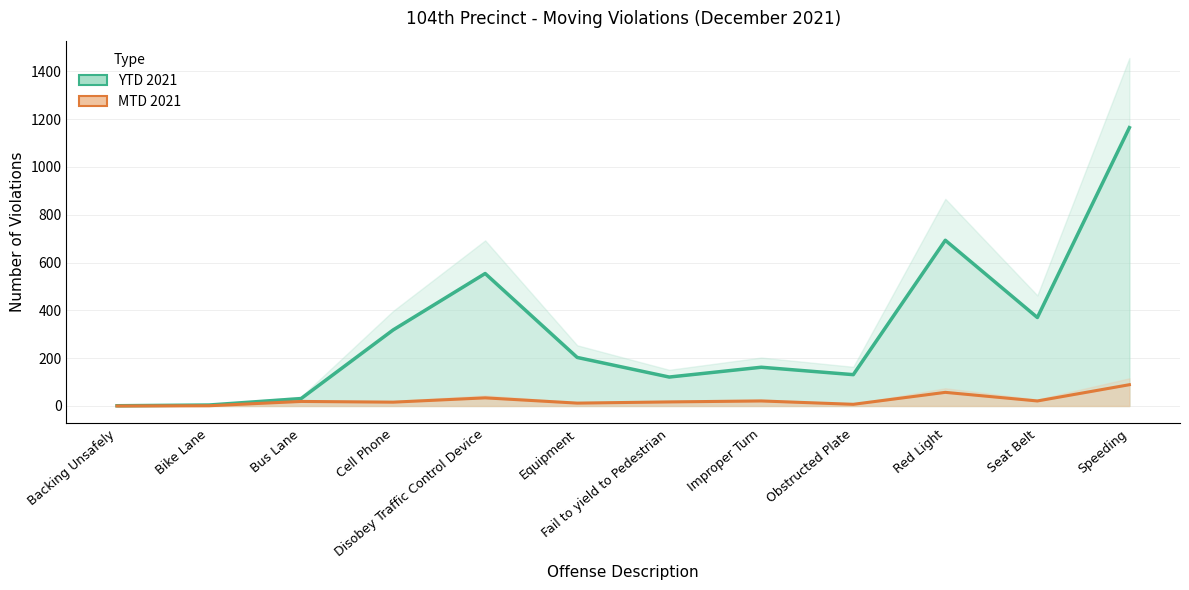

At which label does MTD 2021 first exceed 19?

Disobey Traffic Control Device